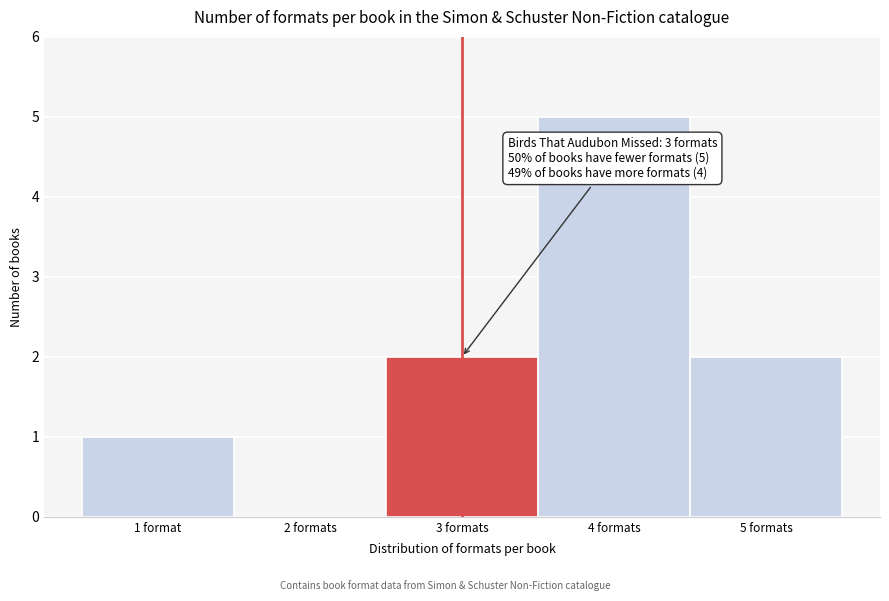

Reading right to left, list all the values displayed in this chart.

5 formats=2	4 formats=5	3 formats=2	2 formats=0	1 format=1